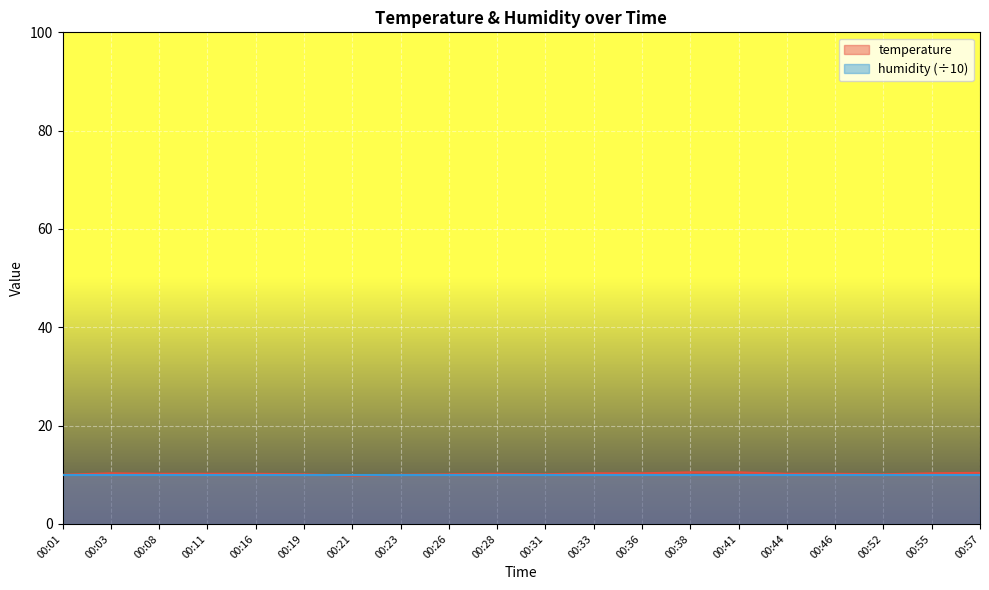

Where does the data first go above 10?

00:03